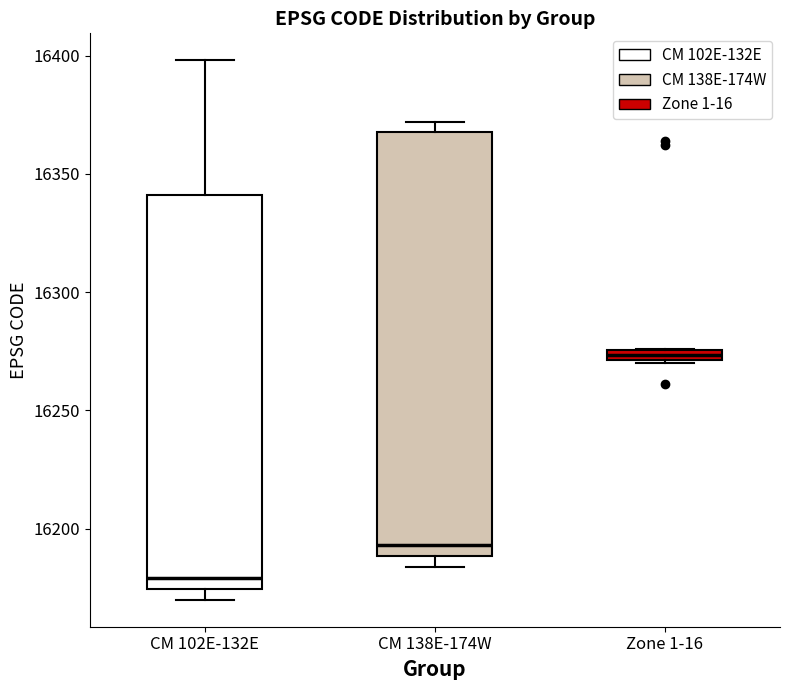

Which box has the highest median line?

Zone 1-16